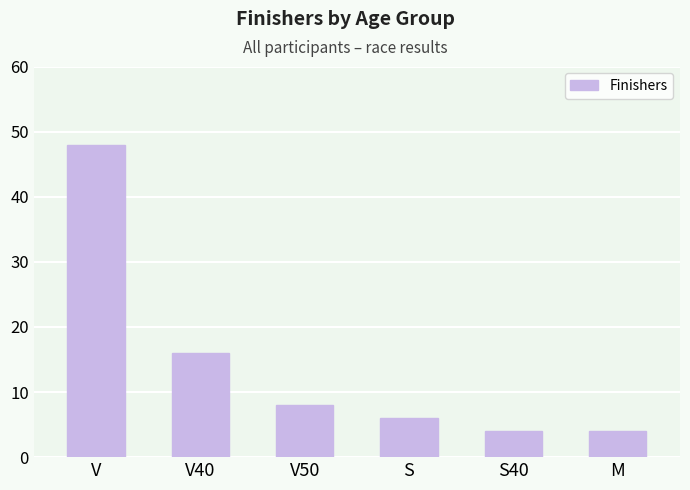

Reading right to left, extract all data points from this chart.

4	4	6	8	16	48